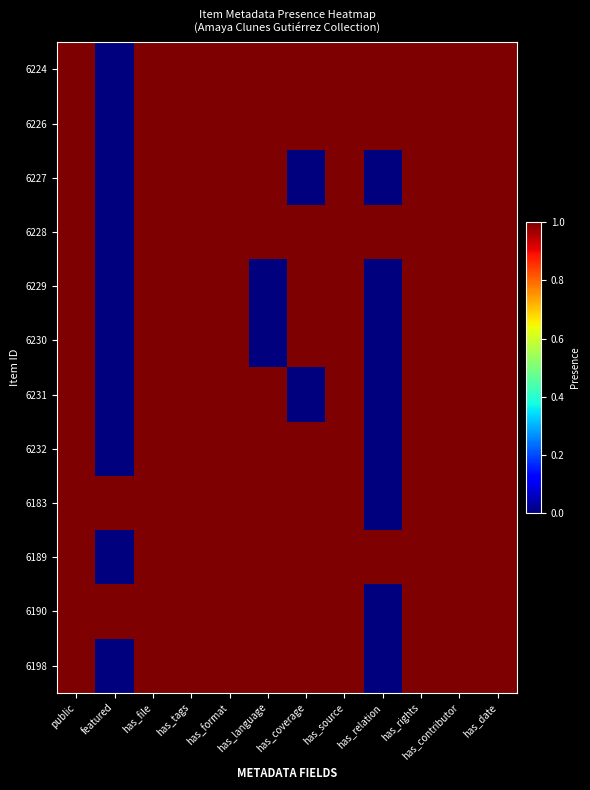

Reading left to right, list all the values displayed in this chart.

6224: public=1	featured=0	has_file=1	has_tags=1	has_format=1	has_language=1	has_coverage=1	has_source=1	has_relation=1	has_rights=1	has_contributor=1	has_date=1
6226: public=1	featured=0	has_file=1	has_tags=1	has_format=1	has_language=1	has_coverage=1	has_source=1	has_relation=1	has_rights=1	has_contributor=1	has_date=1
6227: public=1	featured=0	has_file=1	has_tags=1	has_format=1	has_language=1	has_coverage=0	has_source=1	has_relation=0	has_rights=1	has_contributor=1	has_date=1
6228: public=1	featured=0	has_file=1	has_tags=1	has_format=1	has_language=1	has_coverage=1	has_source=1	has_relation=1	has_rights=1	has_contributor=1	has_date=1
6229: public=1	featured=0	has_file=1	has_tags=1	has_format=1	has_language=0	has_coverage=1	has_source=1	has_relation=0	has_rights=1	has_contributor=1	has_date=1
6230: public=1	featured=0	has_file=1	has_tags=1	has_format=1	has_language=0	has_coverage=1	has_source=1	has_relation=0	has_rights=1	has_contributor=1	has_date=1
6231: public=1	featured=0	has_file=1	has_tags=1	has_format=1	has_language=1	has_coverage=0	has_source=1	has_relation=0	has_rights=1	has_contributor=1	has_date=1
6232: public=1	featured=0	has_file=1	has_tags=1	has_format=1	has_language=1	has_coverage=1	has_source=1	has_relation=0	has_rights=1	has_contributor=1	has_date=1
6183: public=1	featured=1	has_file=1	has_tags=1	has_format=1	has_language=1	has_coverage=1	has_source=1	has_relation=0	has_rights=1	has_contributor=1	has_date=1
6189: public=1	featured=0	has_file=1	has_tags=1	has_format=1	has_language=1	has_coverage=1	has_source=1	has_relation=1	has_rights=1	has_contributor=1	has_date=1
6190: public=1	featured=1	has_file=1	has_tags=1	has_format=1	has_language=1	has_coverage=1	has_source=1	has_relation=0	has_rights=1	has_contributor=1	has_date=1
6198: public=1	featured=0	has_file=1	has_tags=1	has_format=1	has_language=1	has_coverage=1	has_source=1	has_relation=0	has_rights=1	has_contributor=1	has_date=1